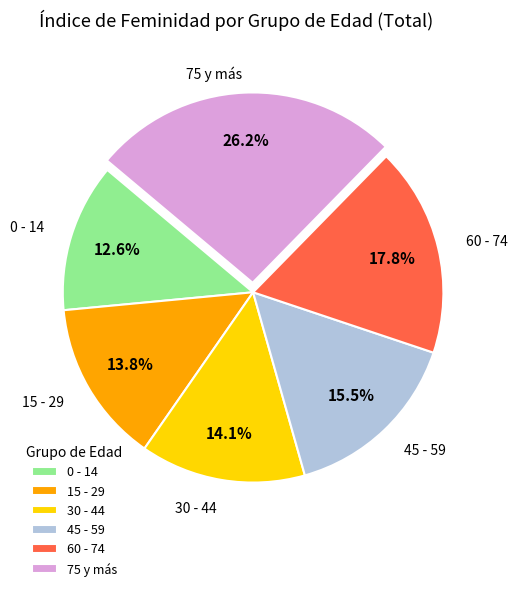

What percentage do 60 - 74 and 45 - 59 together represent?

33.3%